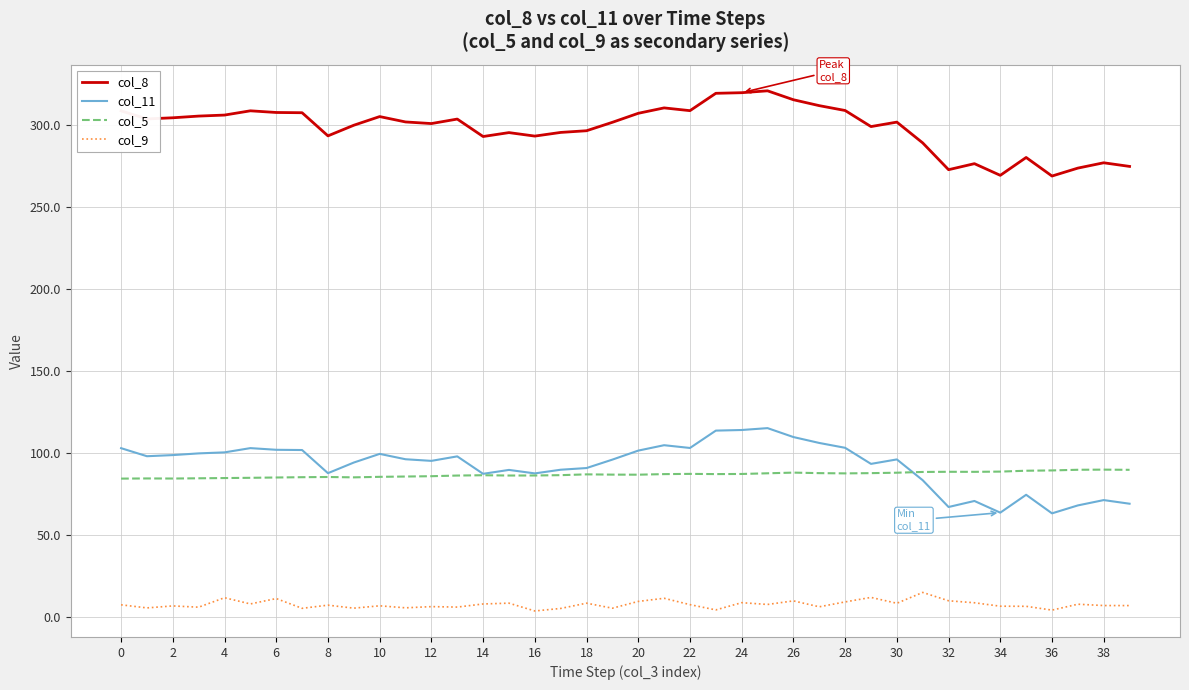

Rank the series by their maximum value, from highest to lowest.

col_8, col_11, col_5, col_9